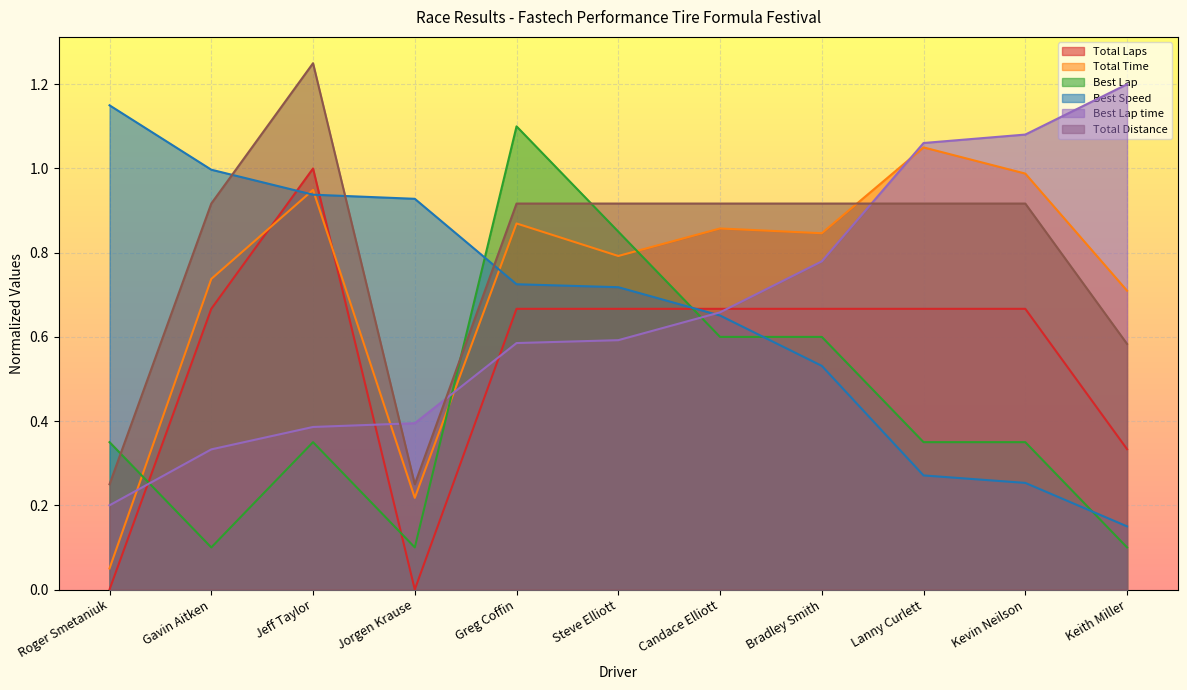

At which category is the sum across all series the highest?

Jeff Taylor